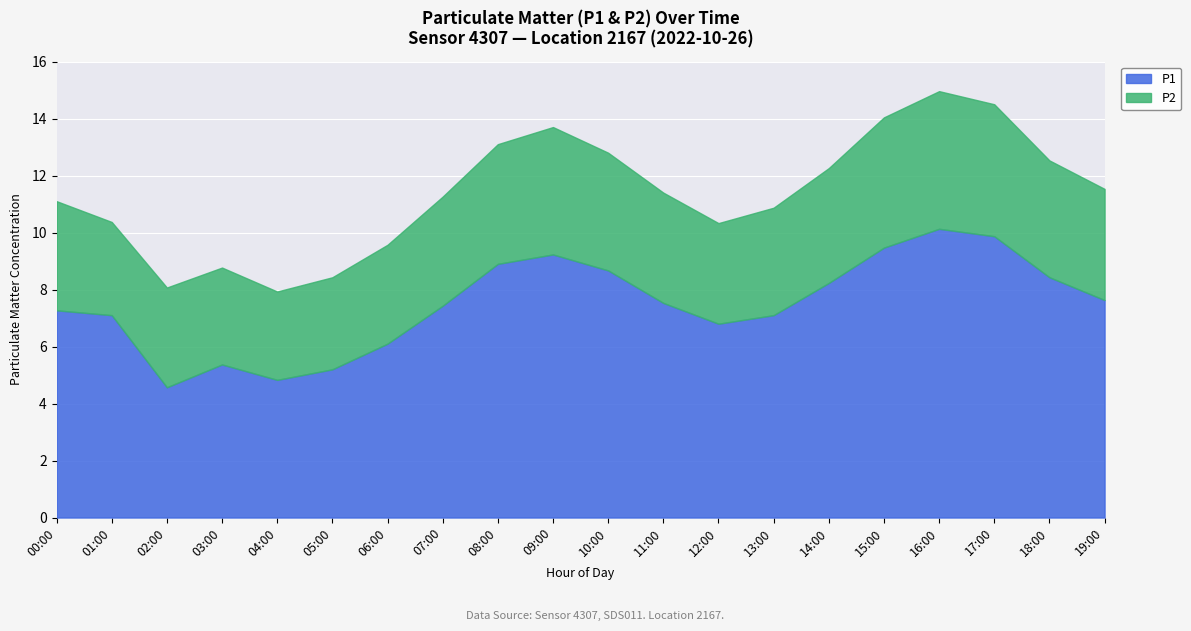

Which category has the lowest value in the P2 series?

04:00